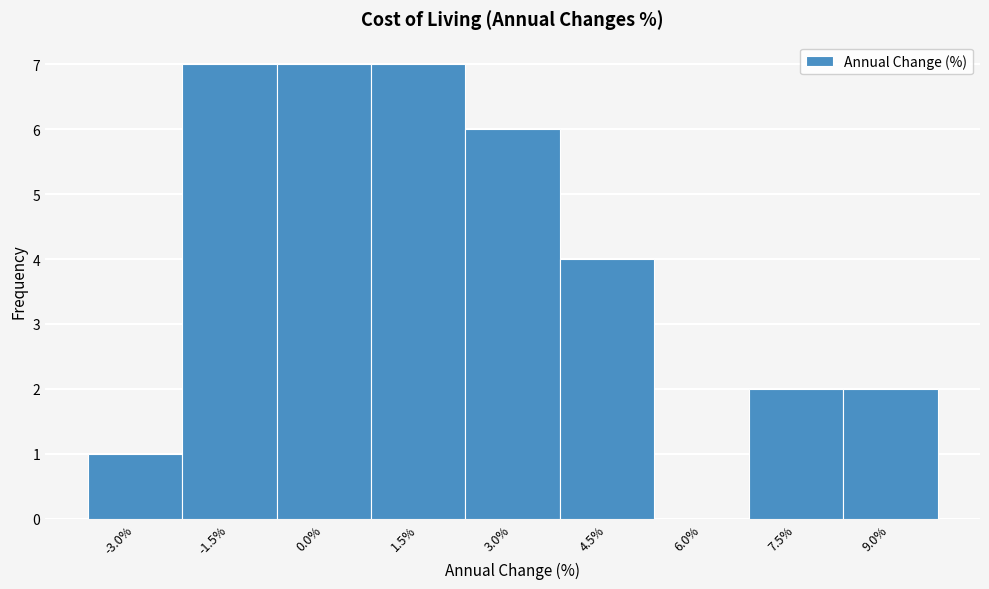

Reading left to right, what are all the values shown in this chart?

-3.0%=1	-1.5%=7	0.0%=7	1.5%=7	3.0%=6	4.5%=4	6.0%=0	7.5%=2	9.0%=2